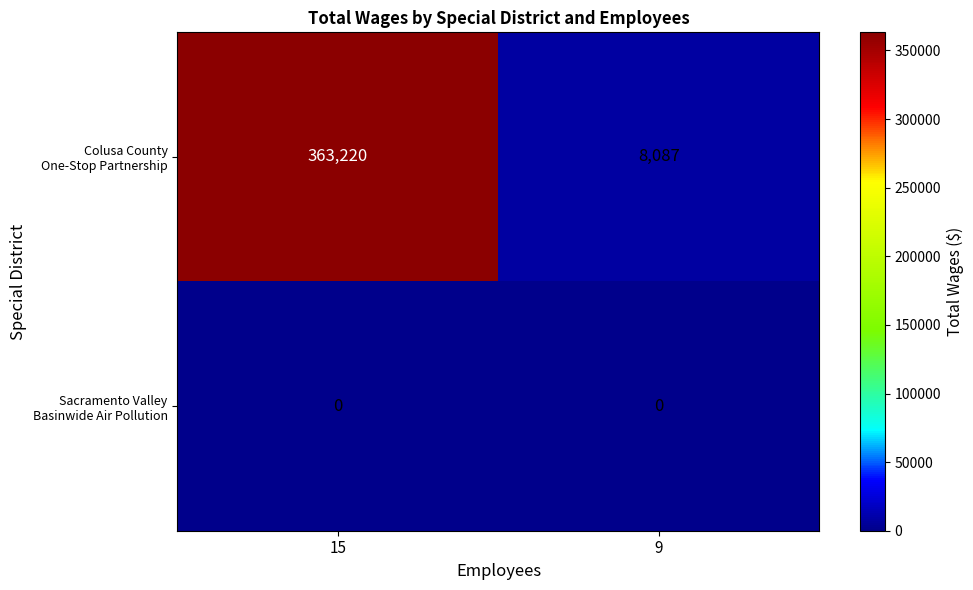

What is the greatest value displayed?

363220